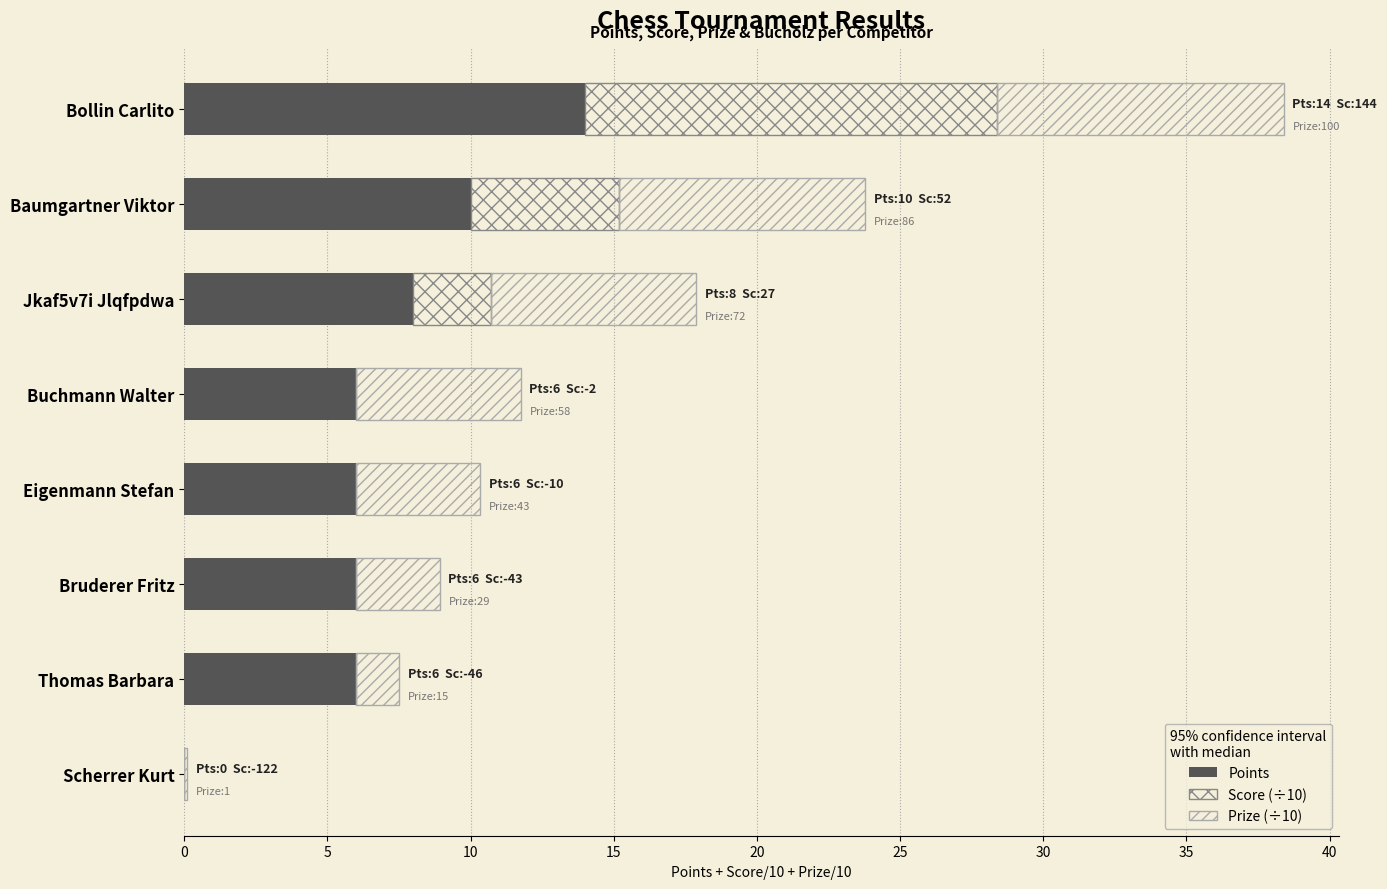

How many series are shown in this chart?

3